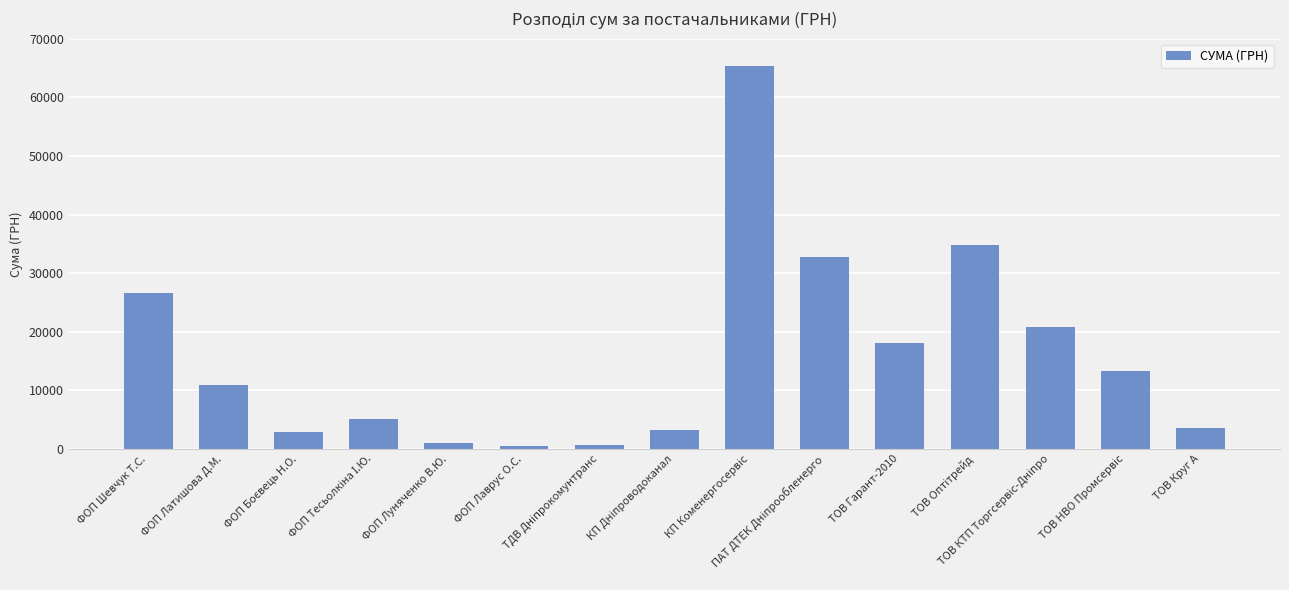

What is the value of the 9th bar from the left?

65337.6